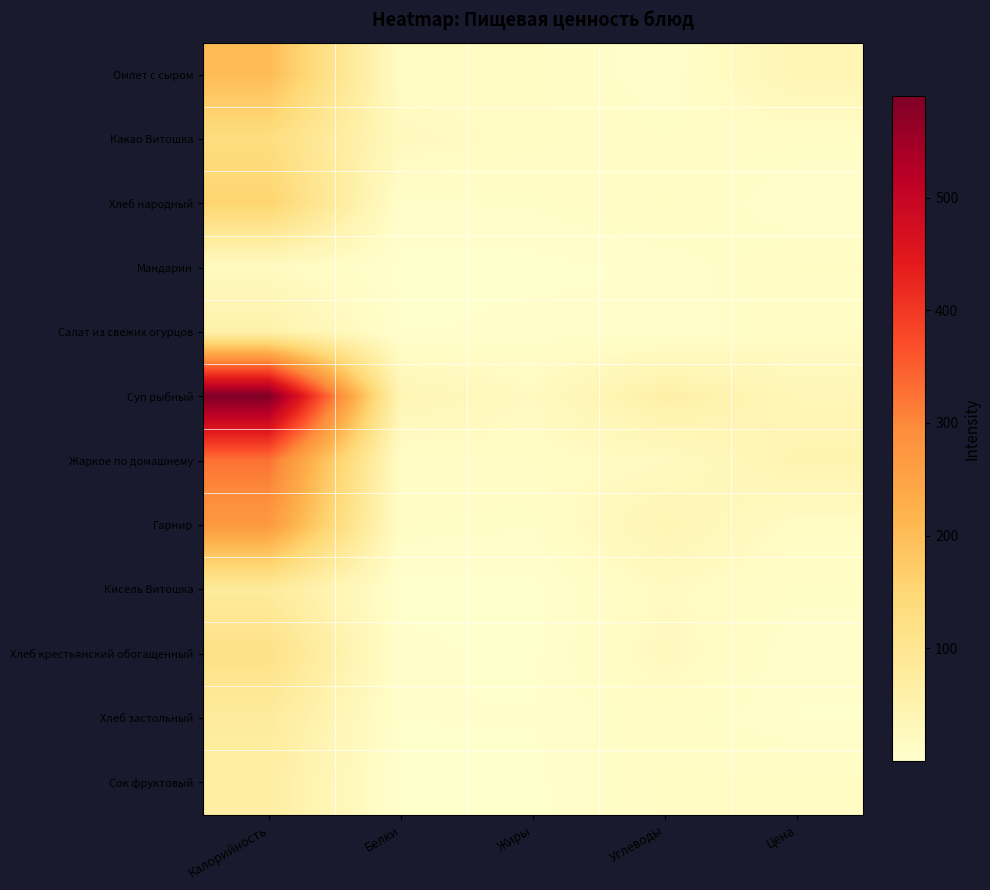

Reading left to right, list all the values displayed in this chart.

Омлет с сыром: Калорийность=203.0	Белки=13.9	Жиры=15.5	Углеводы=1.8	Цена=40.8
Какао Витошка: Калорийность=130.0	Белки=24.0	Жиры=15.0	Углеводы=10.0	Цена=10.5
Хлеб народный: Калорийность=157.0	Белки=5.8	Жиры=8.3	Углеводы=14.8	Цена=2.2
Мандарин: Калорийность=19.0	Белки=0.4	Жиры=0.1	Углеводы=3.7	Цена=14.0
Салат из свежих огурцов: Калорийность=57.0	Белки=0.7	Жиры=5.0	Углеводы=2.3	Цена=12.8
Суп рыбный: Калорийность=589.8	Белки=39.5	Жиры=20.5	Углеводы=62.1	Цена=35.6
Жаркое по домашнему: Калорийность=326.2	Белки=9.8	Жиры=14.1	Углеводы=19.9	Цена=48.1
Гарнир: Калорийность=270.0	Белки=9.8	Жиры=7.6	Углеводы=40.5	Цена=14.7
Кисель Витошка: Калорийность=81.0	Белки=0.5	Жиры=0.1	Углеводы=19.8	Цена=8.7
Хлеб крестьянский обогащенный: Калорийность=117.5	Белки=4.0	Жиры=0.5	Углеводы=24.1	Цена=3.0
Хлеб застольный: Калорийность=79.5	Белки=2.4	Жиры=2.7	Углеводы=11.7	Цена=2.2
Сок фруктовый: Калорийность=68.3	Белки=0.6	Жиры=0.5	Углеводы=14.7	Цена=15.0